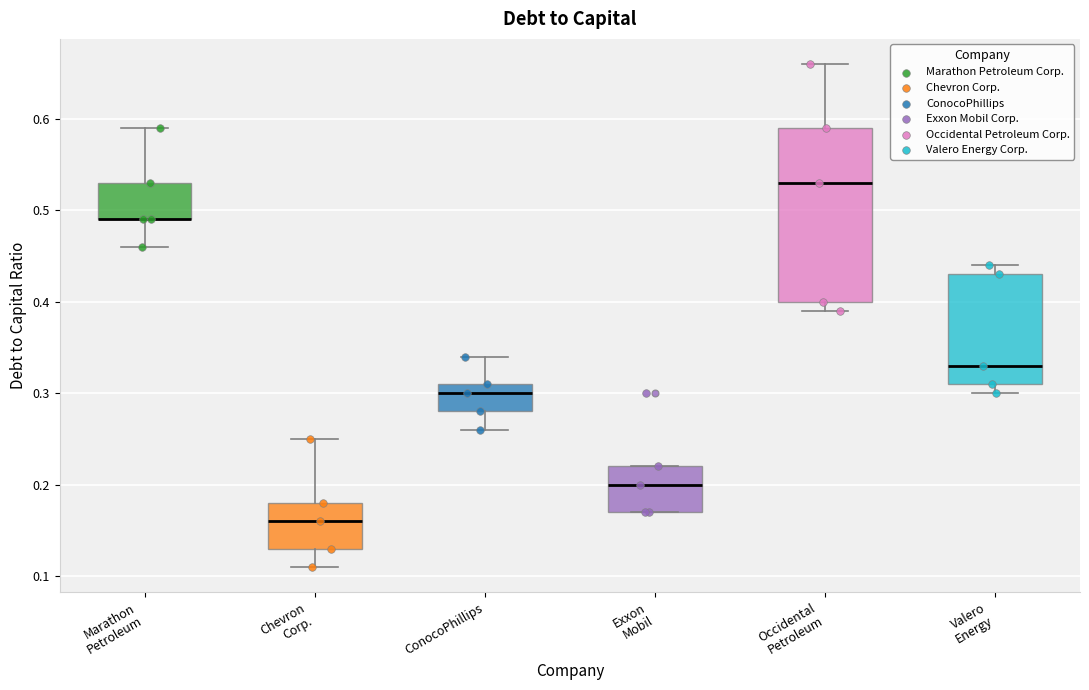

Reading left to right, transcribe this box plot: for each box, give where its median line is, the range the box spans, and where its two whiskers end, as read against the y-axis. The values are not printed on the chart, so give them approximately, as read against the axis.

Marathon Petroleum: median 0.49 (drawn on the box's lower edge), box 0.49 to 0.53, whiskers 0.46 to 0.59
Chevron Corp.: median 0.16, box 0.13 to 0.18, whiskers 0.11 to 0.25
ConocoPhillips: median 0.30, box 0.28 to 0.31, whiskers 0.26 to 0.34
Exxon Mobil: median 0.20, box 0.17 to 0.22, whiskers 0.17 to 0.22
Occidental Petroleum: median 0.53, box 0.40 to 0.59, whiskers 0.39 to 0.66
Valero Energy: median 0.33, box 0.31 to 0.43, whiskers 0.30 to 0.44